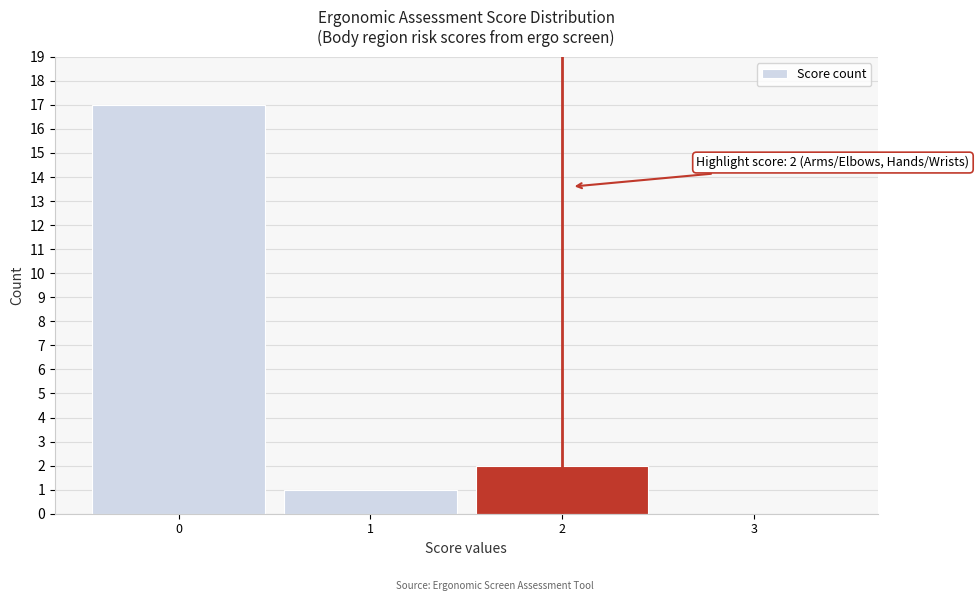

Reading left to right, what are all the values shown in this chart?

0=17	1=1	2=2	3=0